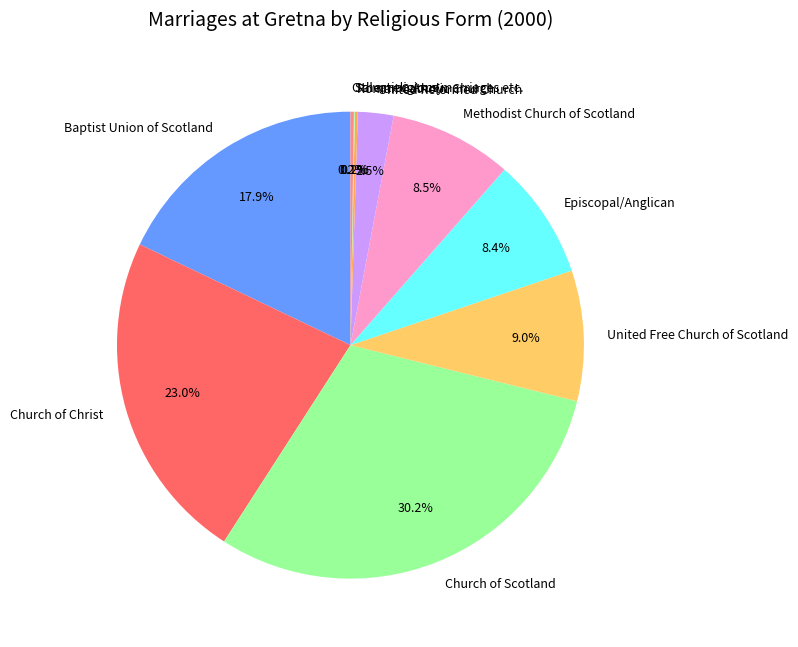

Between Church of Scotland and United Reformed Church, which is larger?

Church of Scotland